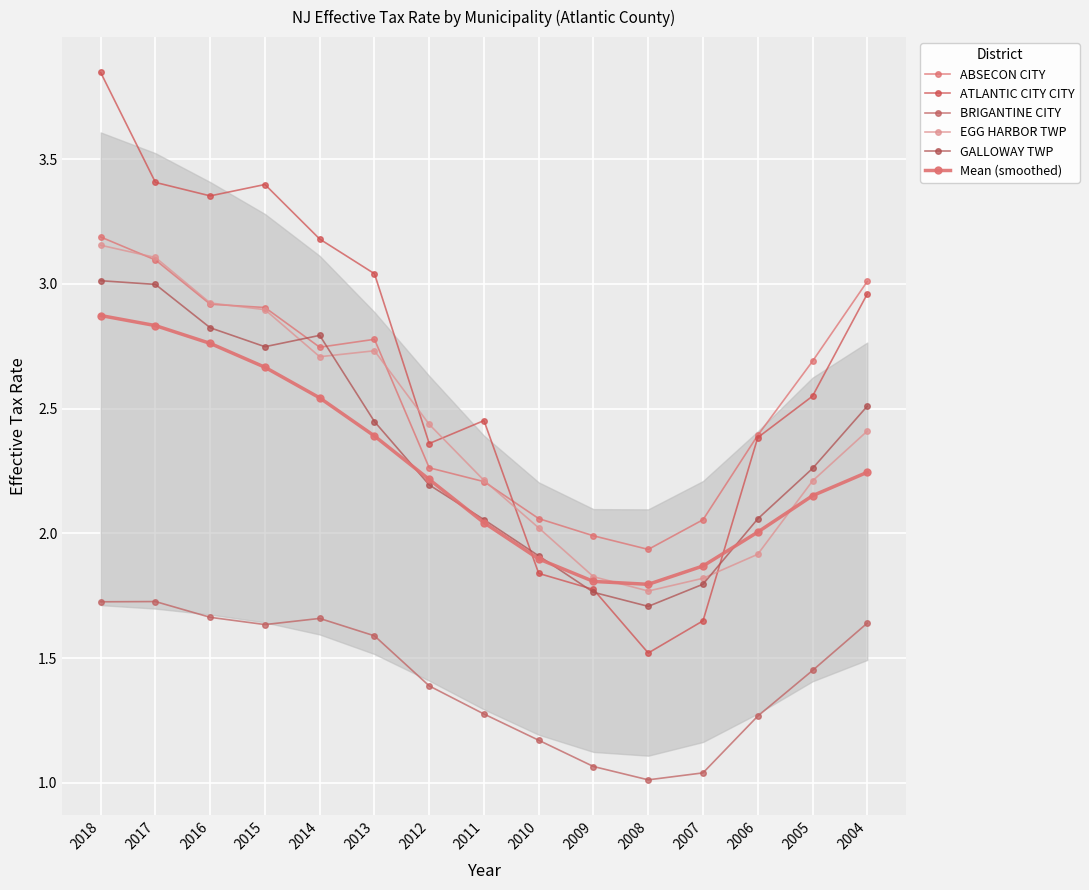

Does the chart display data point markers on the line(s)?

Yes